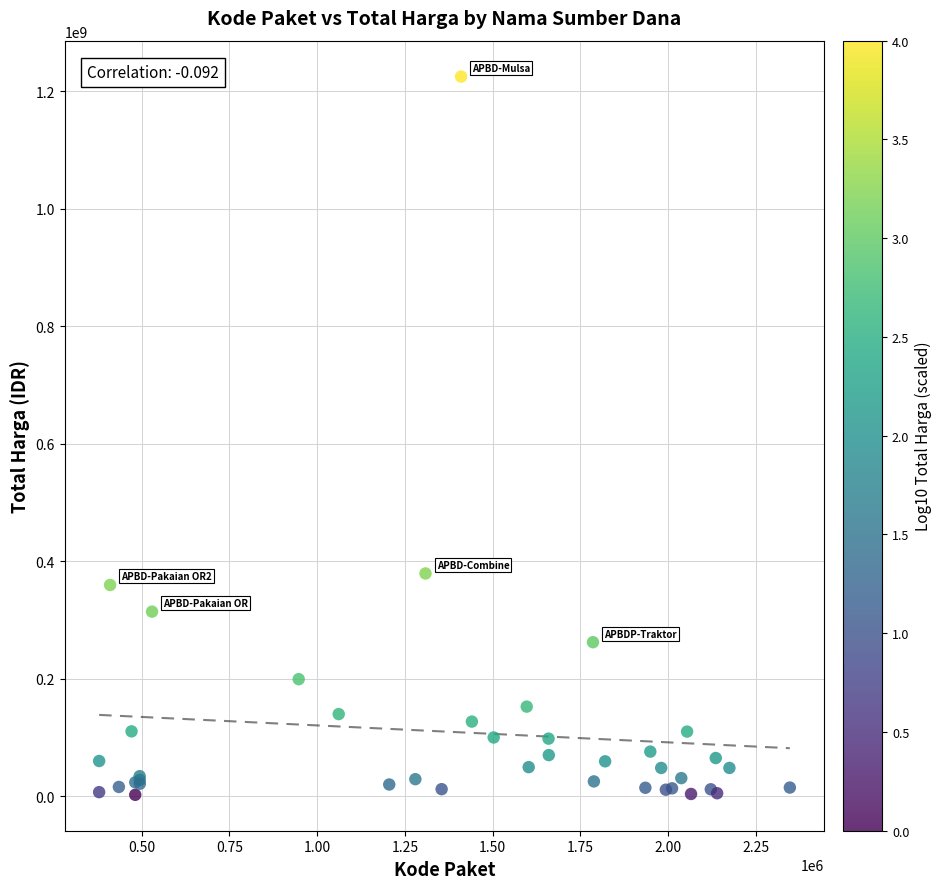

What Y value in the scatter plot is closest to 613538875?

379075000